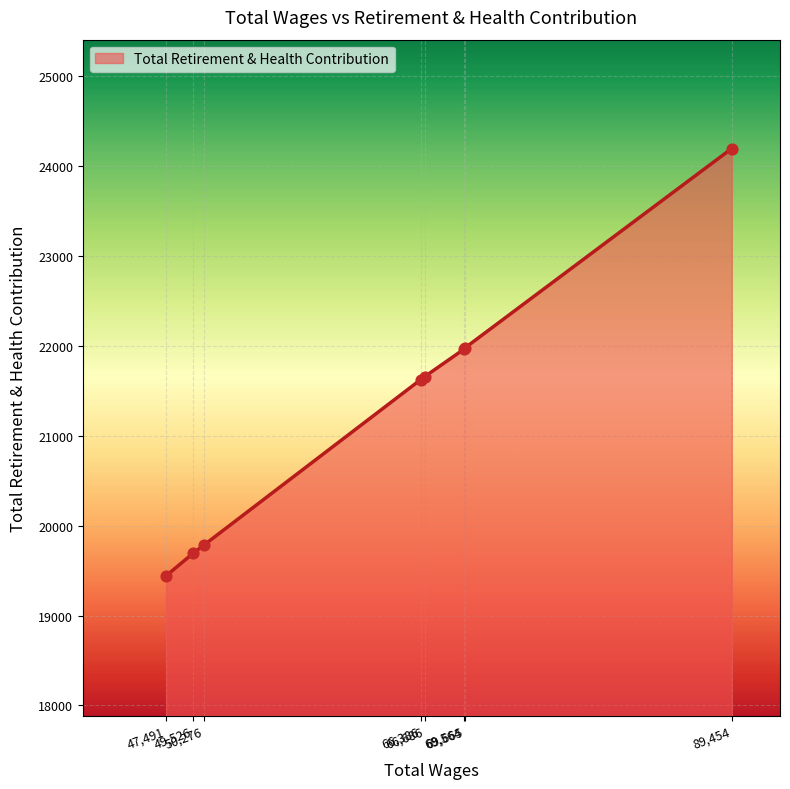

What is the smallest value displayed?

19441